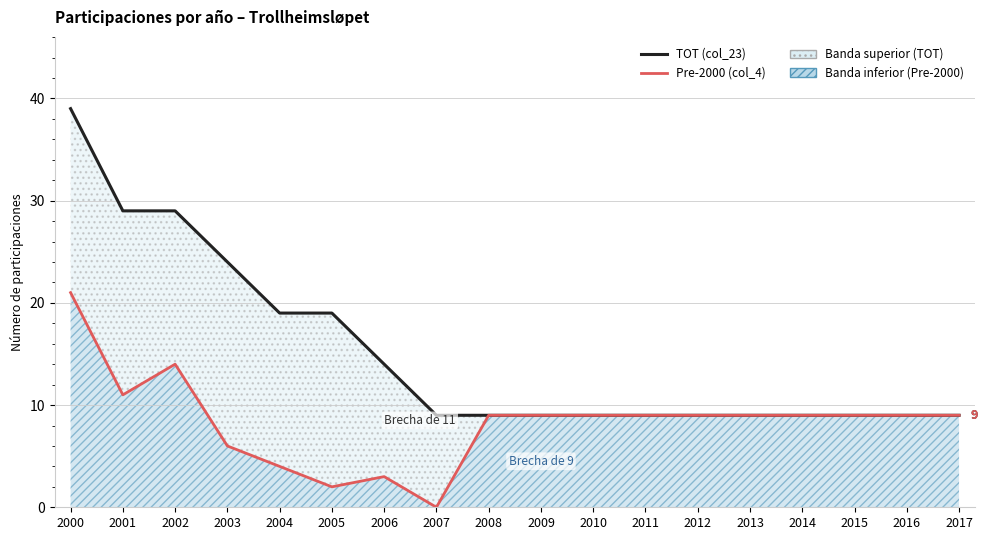

Reading left to right, what are all the values shown in this chart?

TOT (col_23): 2000=39	2001=29	2002=29	2003=24	2004=19	2005=19	2006=14	2007=9	2008=9	2009=9	2010=9	2011=9	2012=9	2013=9	2014=9	2015=9	2016=9	2017=9
Pre-2000 (col_4): 2000=21	2001=11	2002=14	2003=6	2004=4	2005=2	2006=3	2007=0	2008=9	2009=9	2010=9	2011=9	2012=9	2013=9	2014=9	2015=9	2016=9	2017=9